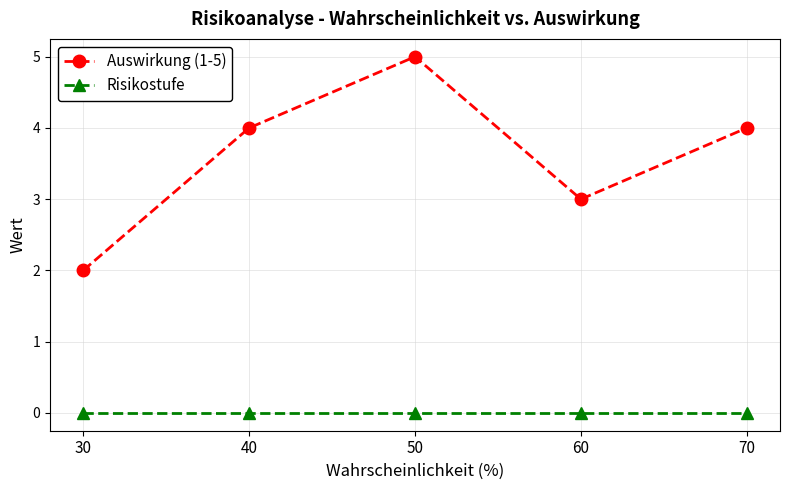

What is the difference between the maximum and minimum values in the Auswirkung (1-5) series?

3